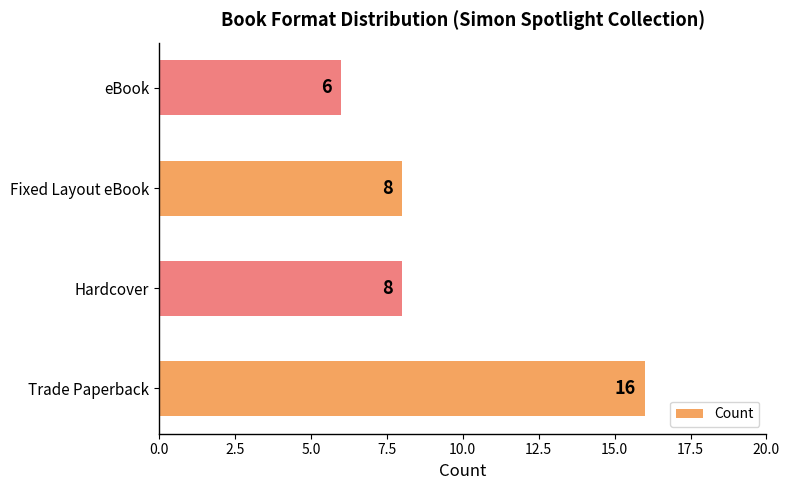

True or false: the data shows 6 at eBook.

True